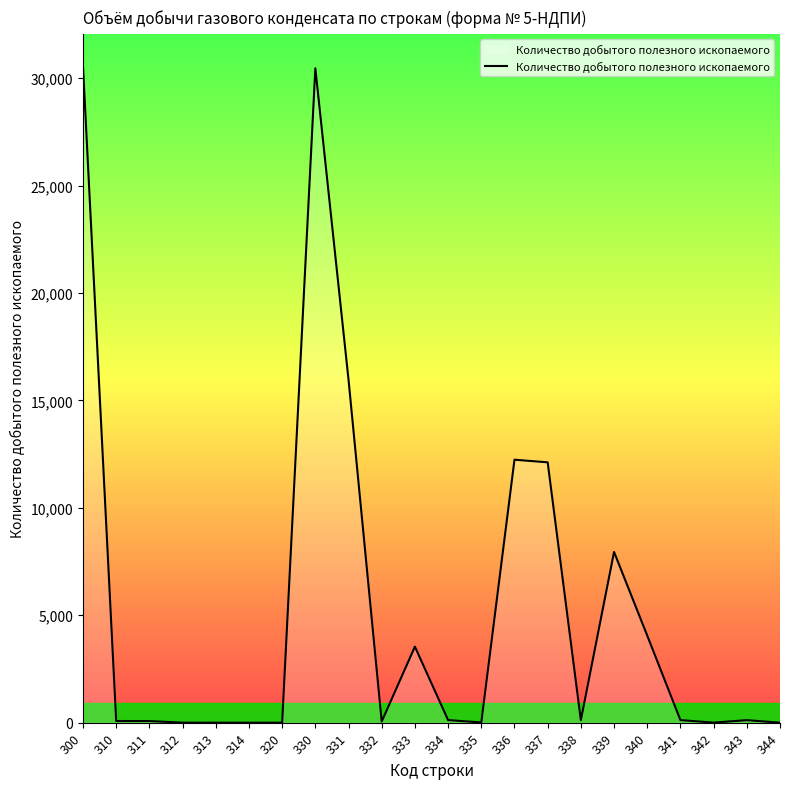

Between 340 and 332, which is larger?

340